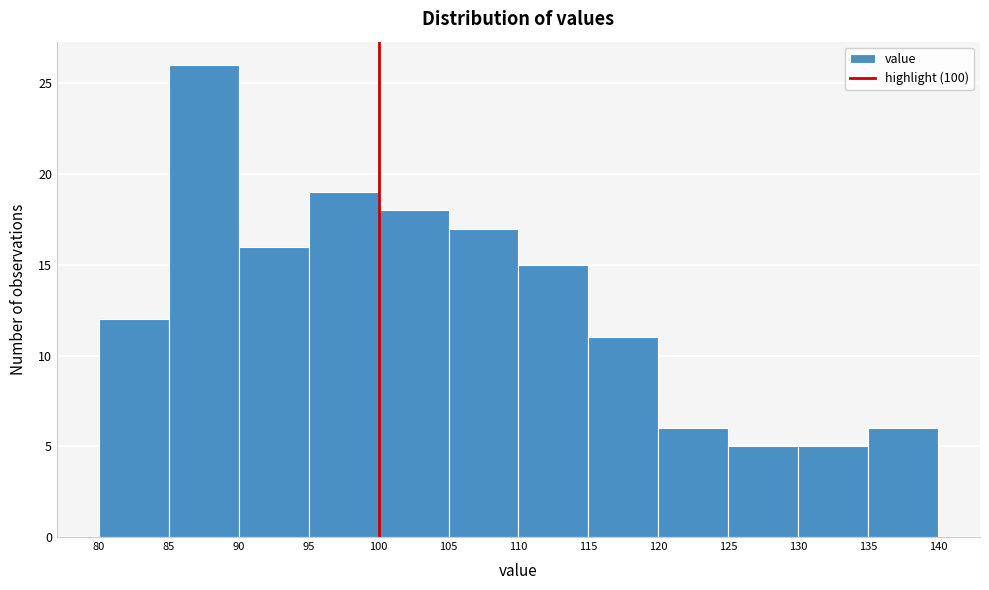

Reading left to right, transcribe this chart: for each bar, give the range it covers on the x-axis and its height. The values are not printed on the chart, so give them approximately, as read against the axis.

80 to 85: 12
85 to 90: 26
90 to 95: 16
95 to 100: 19
100 to 105: 18
105 to 110: 17
110 to 115: 15
115 to 120: 11
120 to 125: 6
125 to 130: 5
130 to 135: 5
135 to 140: 6